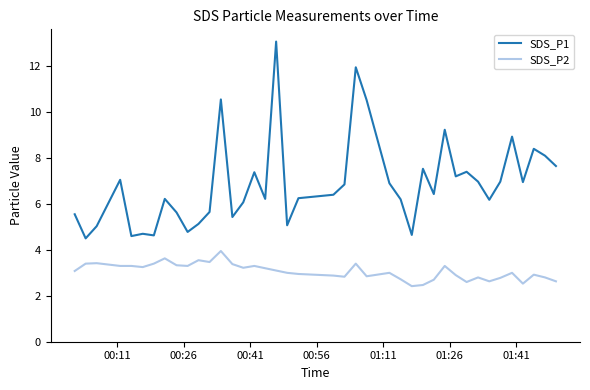

List the series in order of their peak value, highest first.

SDS_P1, SDS_P2